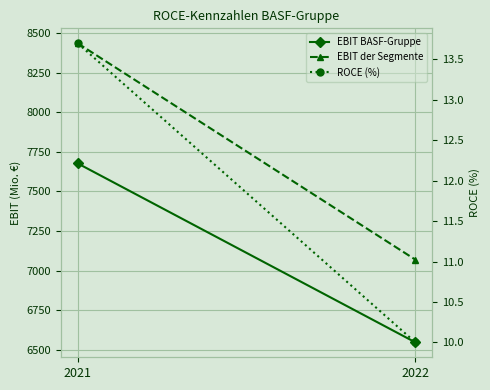

How many values in the EBIT BASF-Gruppe series are below 7677?

1